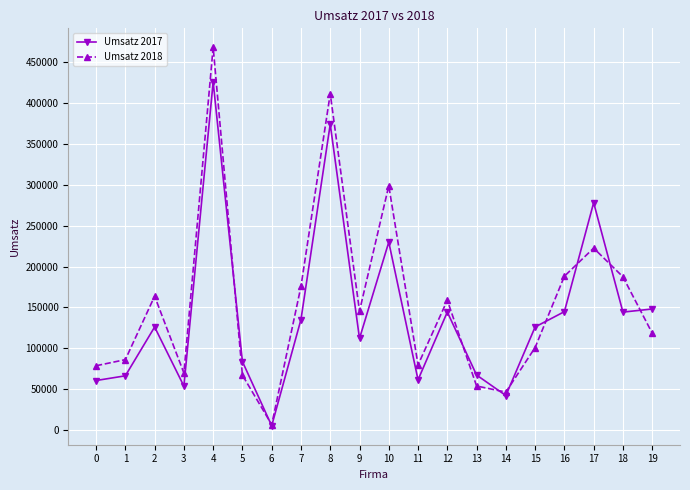

Is the value of Umsatz 2018 at 18 greater than the value of Umsatz 2017 at 11?

Yes